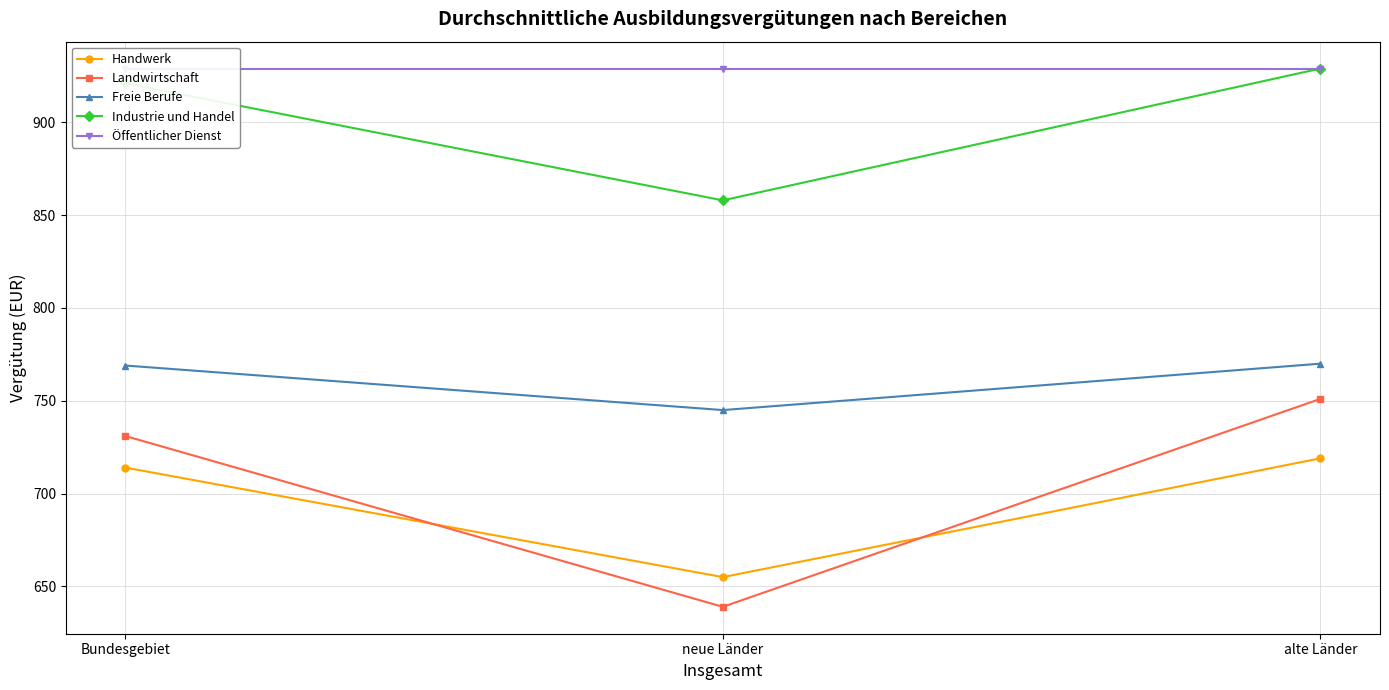

What is the label of the 2nd point from the right?

neue Länder